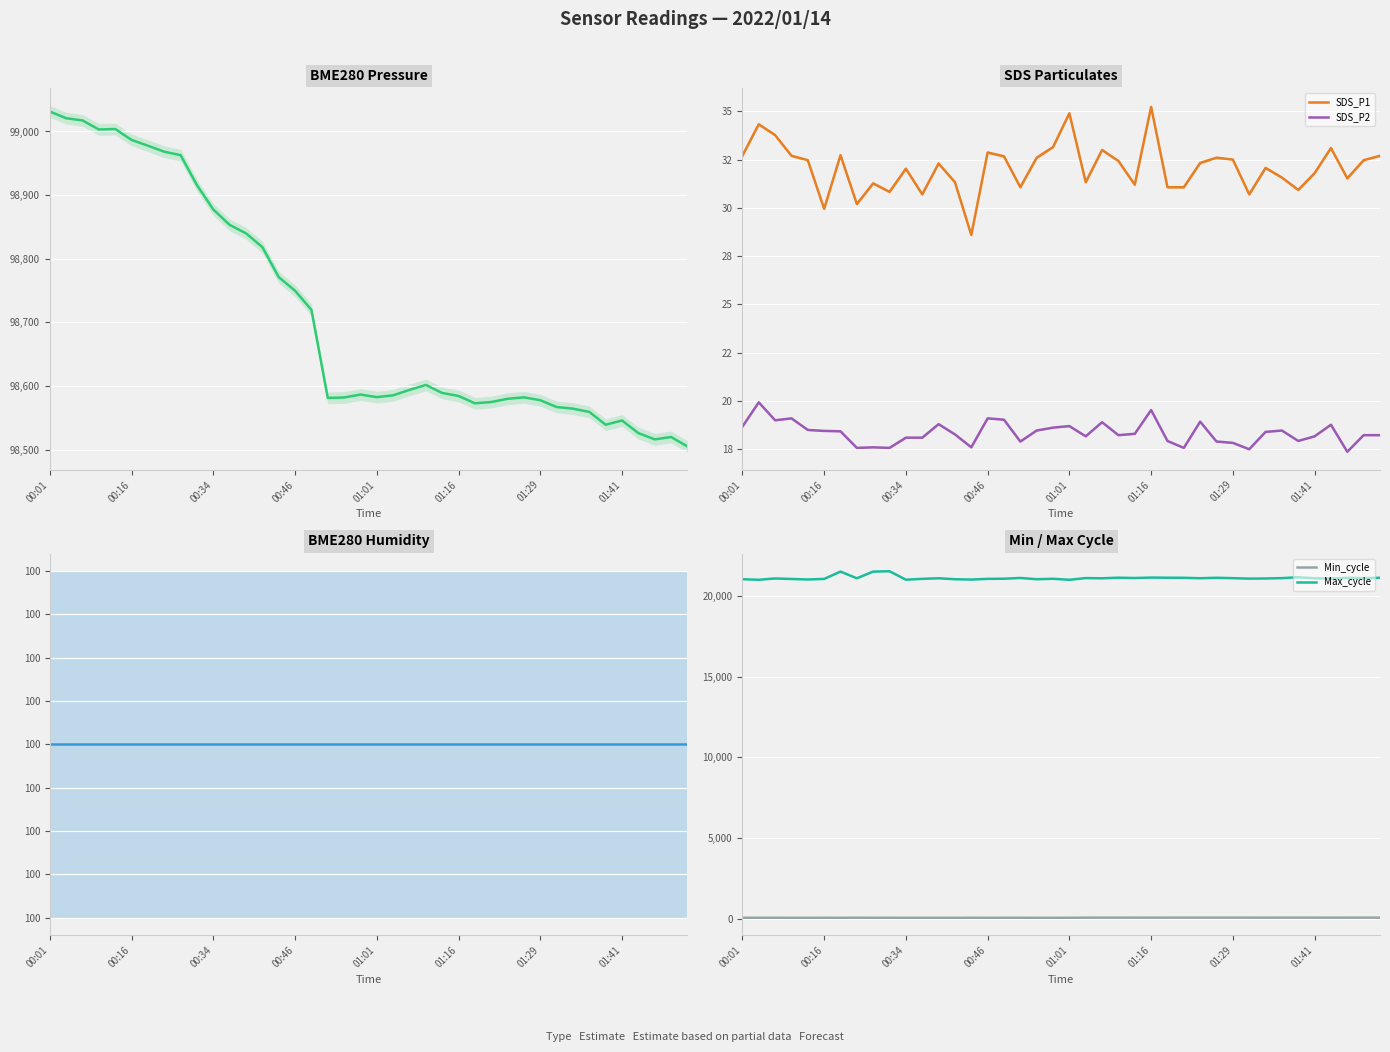

What is the difference between the second highest and second lowest values in the Max_cycle series?

506